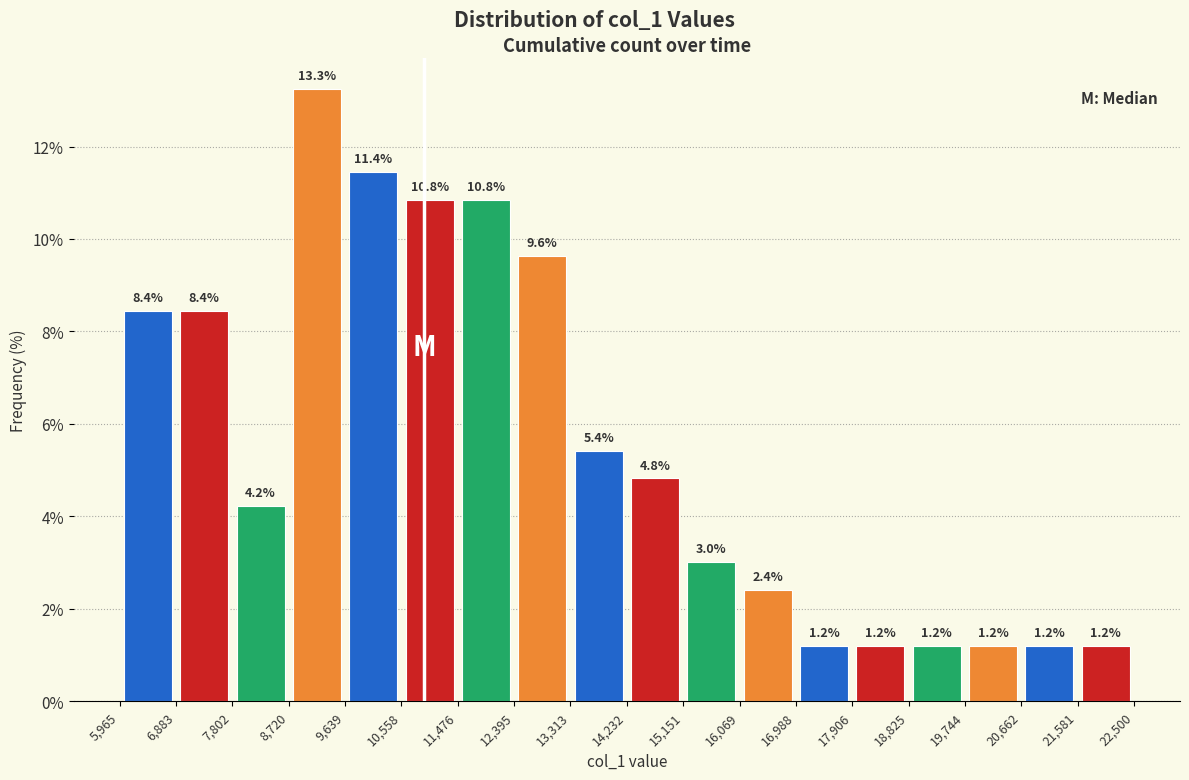

Over which range of the x-axis is the bar tallest?

8,720 to 9,639